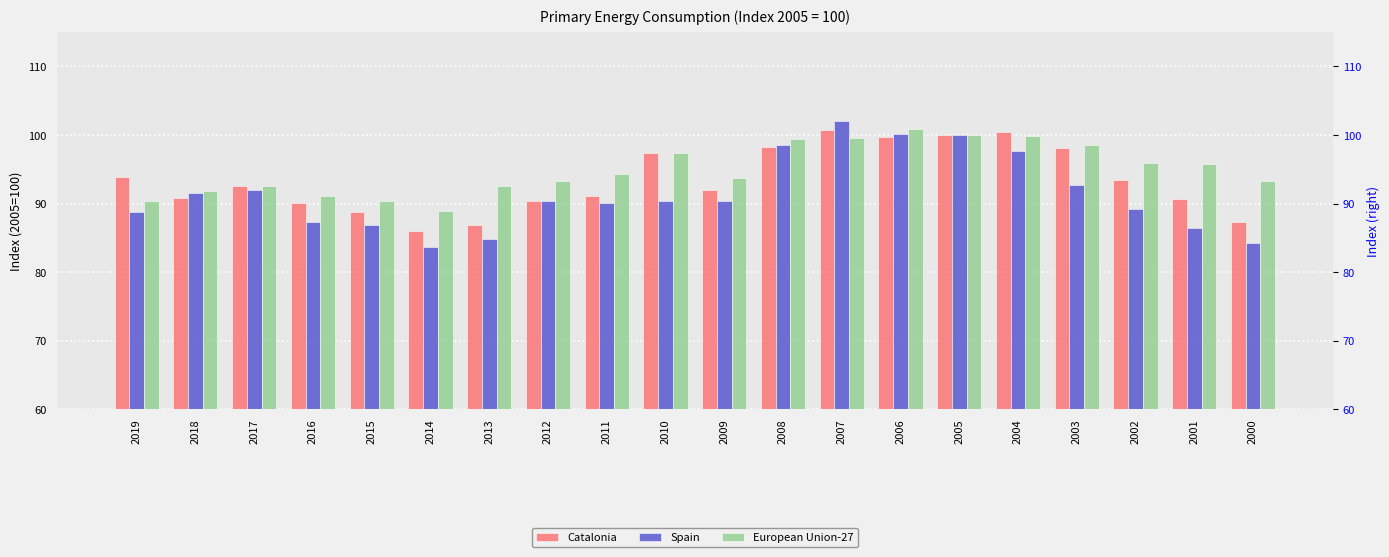

Count the number of data series in this chart.

3